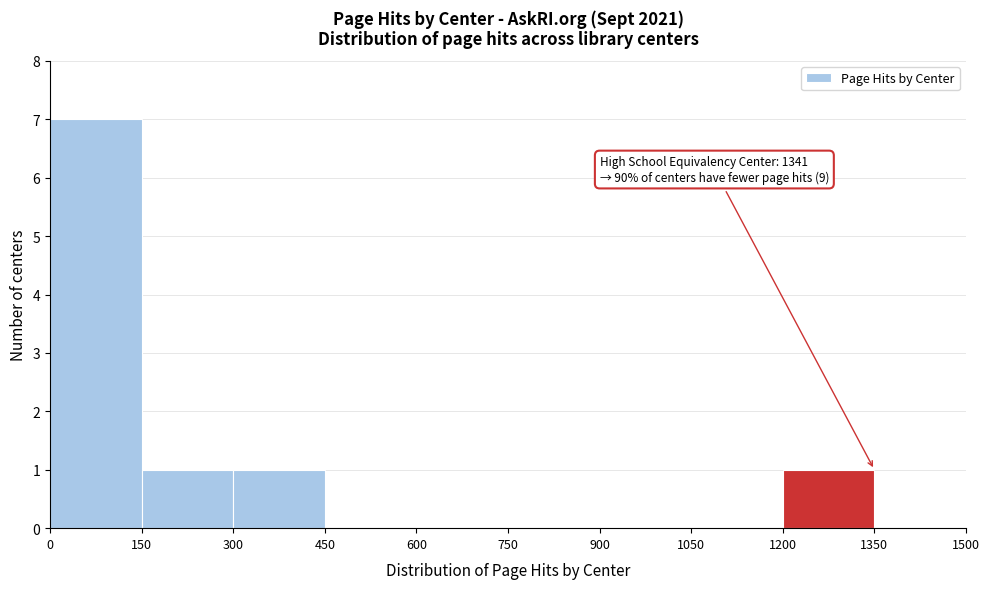

Which range on the x-axis has the tallest bar?

0 to 150